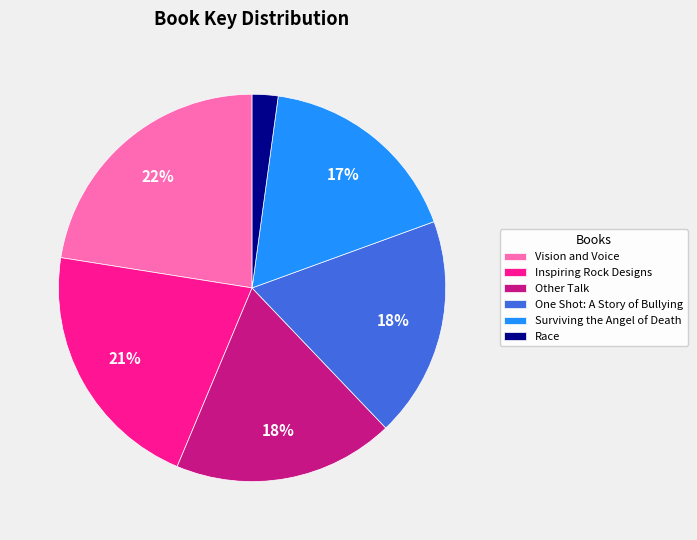

To the nearest percent, what is the difference between the largest and smallest slice percentages?

20%